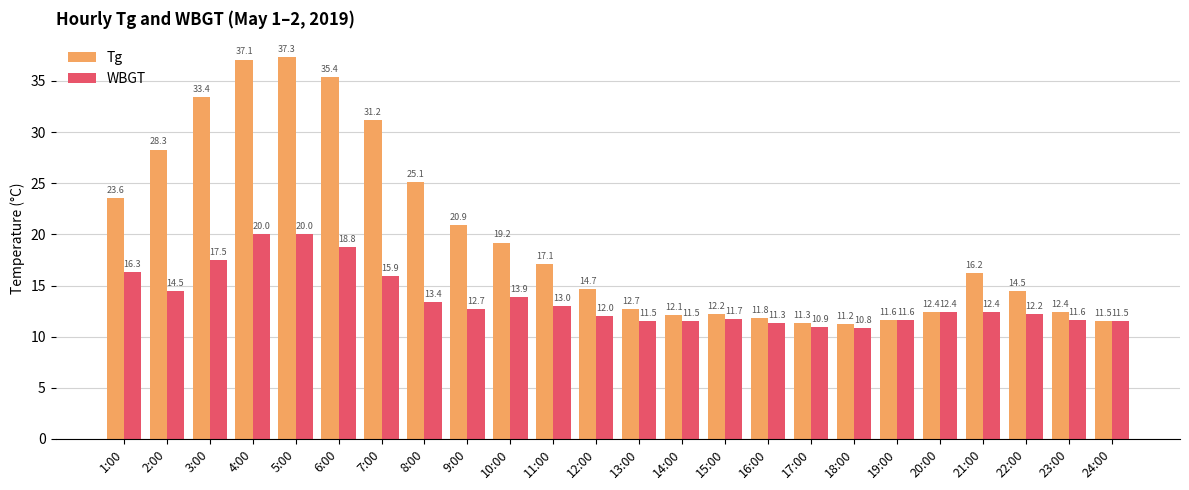

At which label does WBGT first exceed 12?

1:00